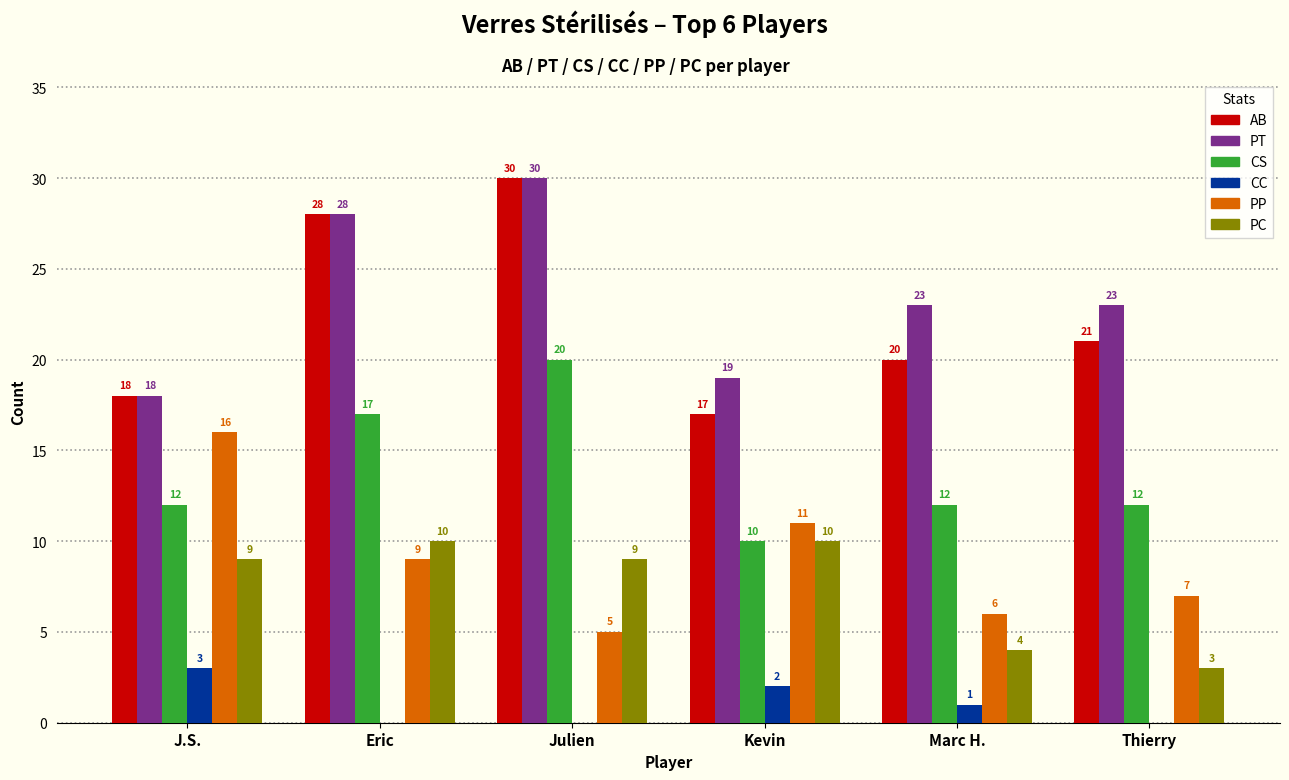

The value of PT at J.S. is 18. True or false?

True